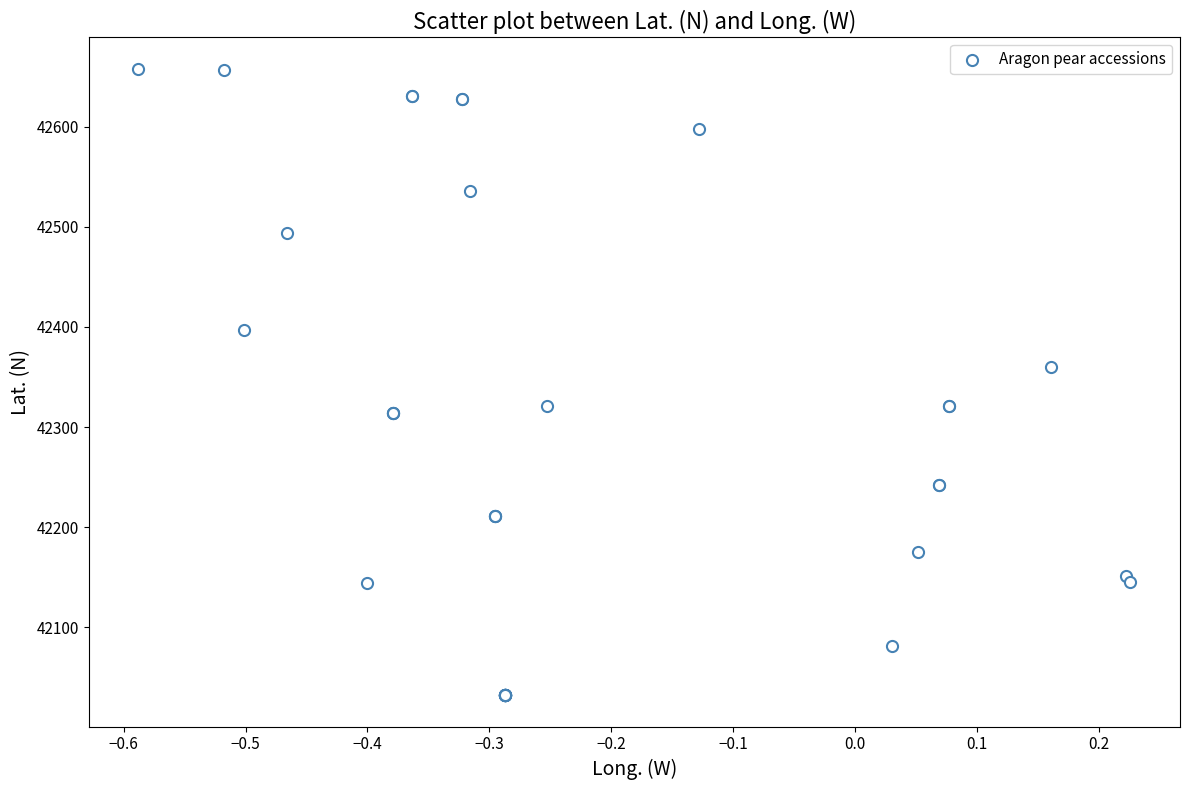

What Y value in the scatter plot is closest to 42345?

42360